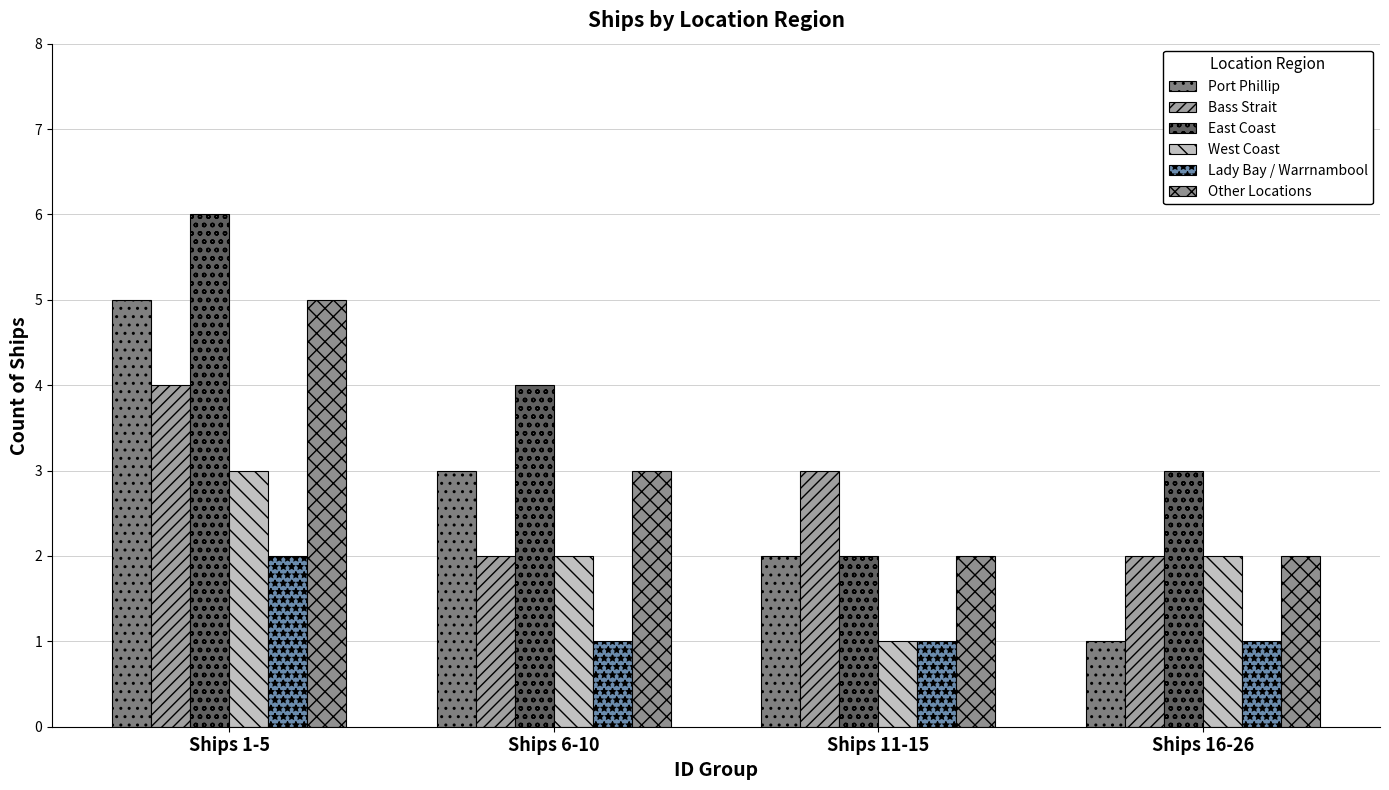

How many groups of bars are there?

4